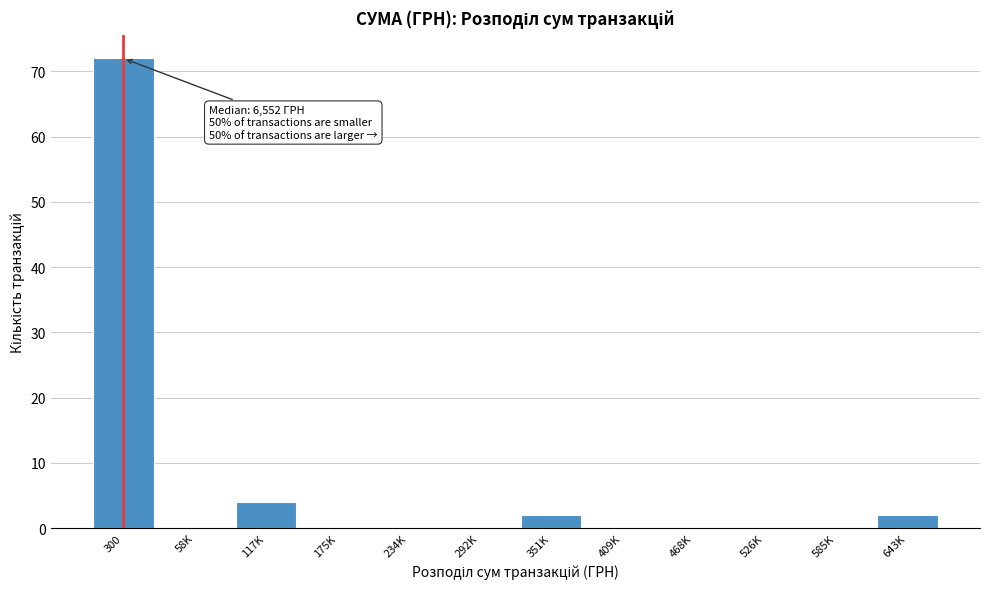

Reading left to right, list all the values displayed in this chart.

300=72	58K=0	117K=4	175K=0	234K=0	292K=0	351K=2	409K=0	468K=0	526K=0	585K=0	643K=2